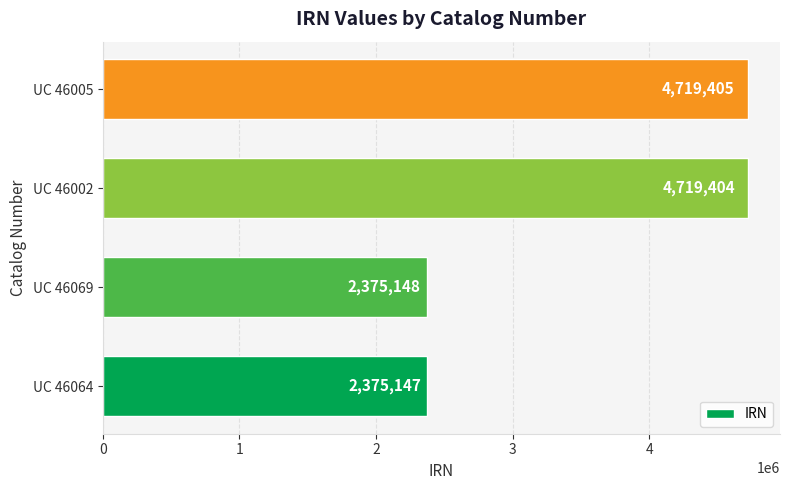

What is the sum of all values?

14189104